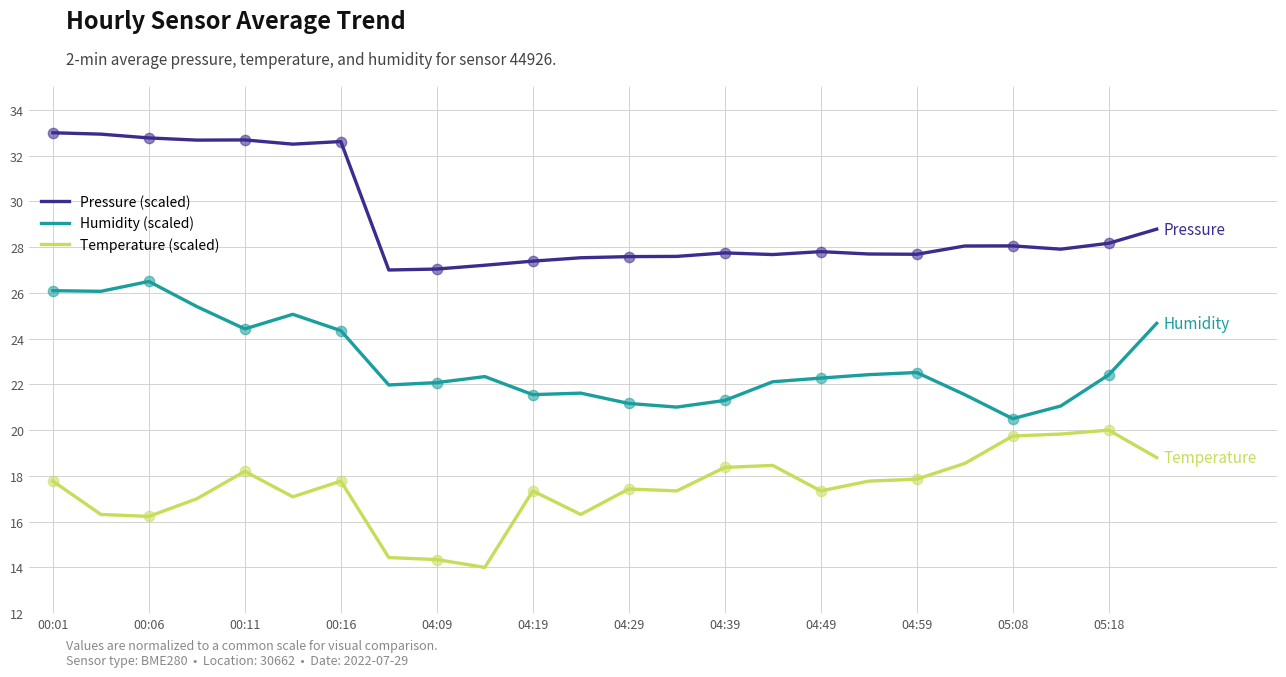

True or false: Humidity (scaled) and Pressure (scaled) intersect in this chart.

False